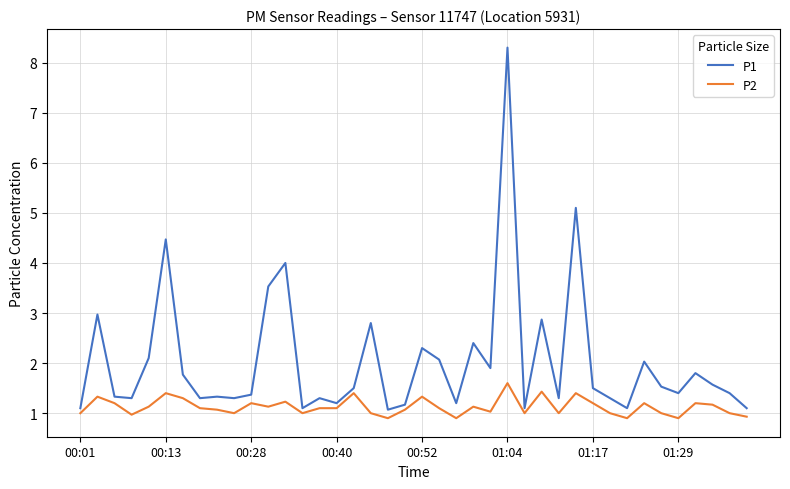

Which series has the largest range (max minus min)?

P1